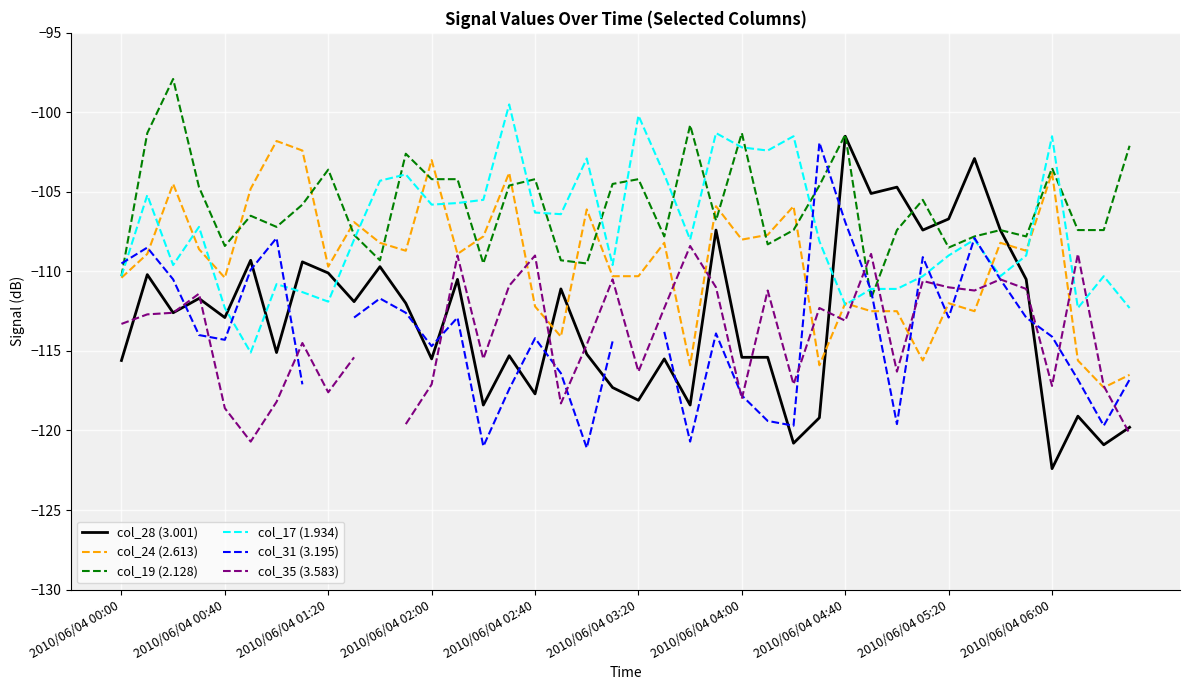

True or false: col_24 (2.613) and col_19 (2.128) cross at least once.

True